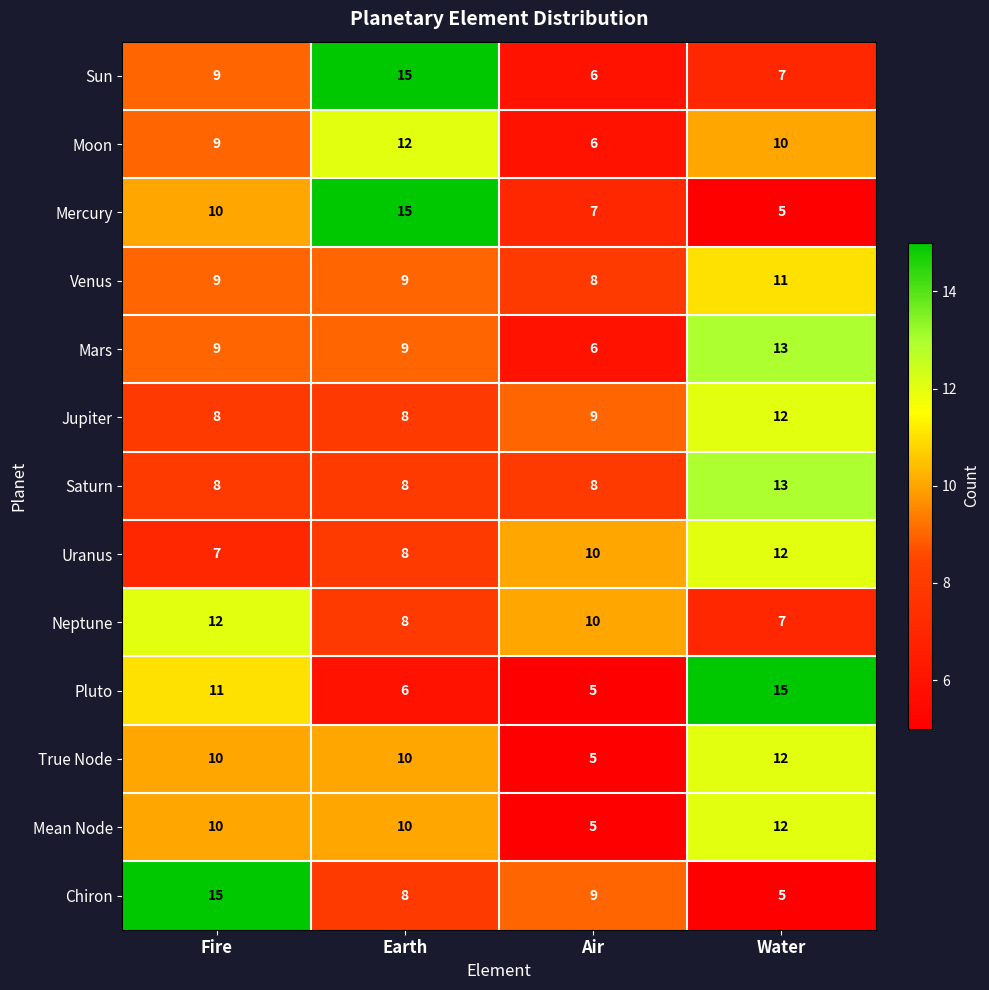

What is the spread (max minus min) of values at Air?

5